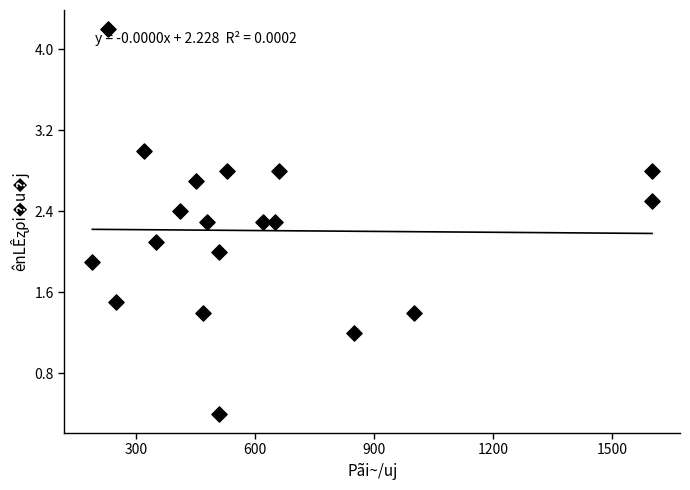

What is the range of Y values (max minus min)?

3.8